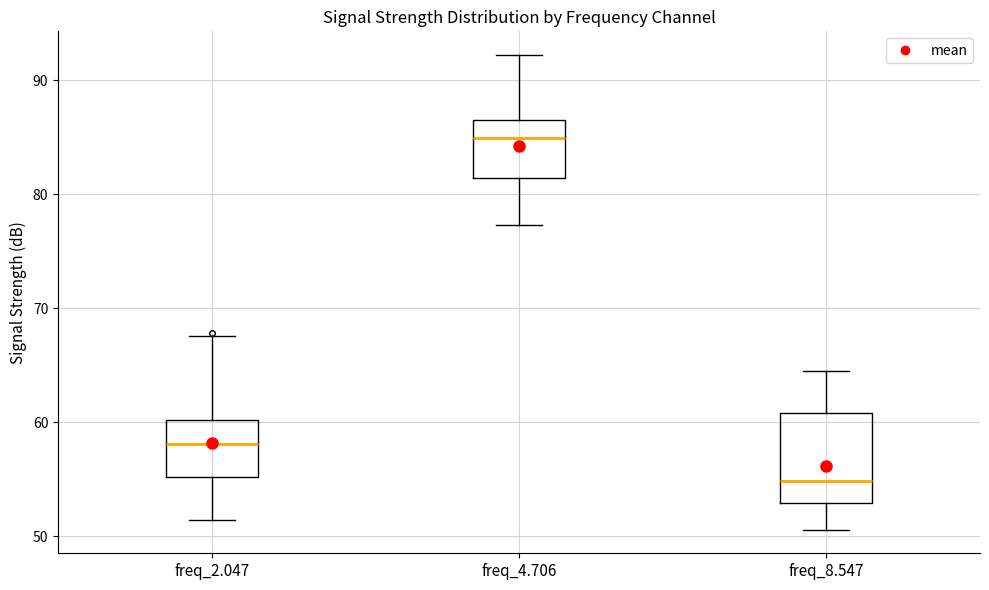

Which box's median line is the lowest?

freq_8.547